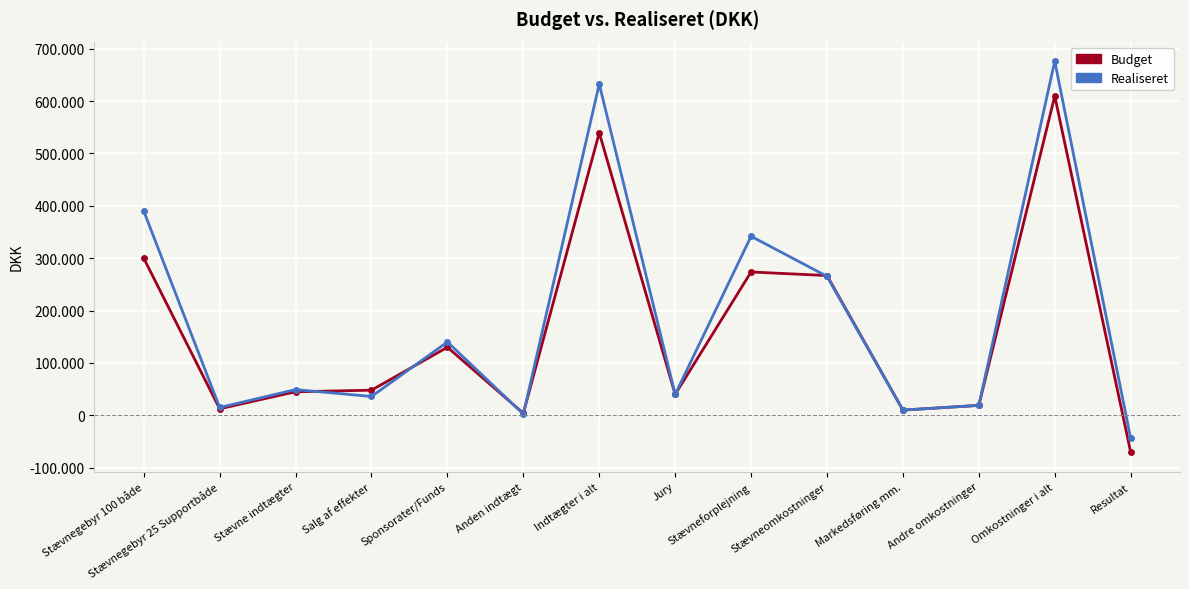

How many intersections are there between Budget and Realiseret?

5